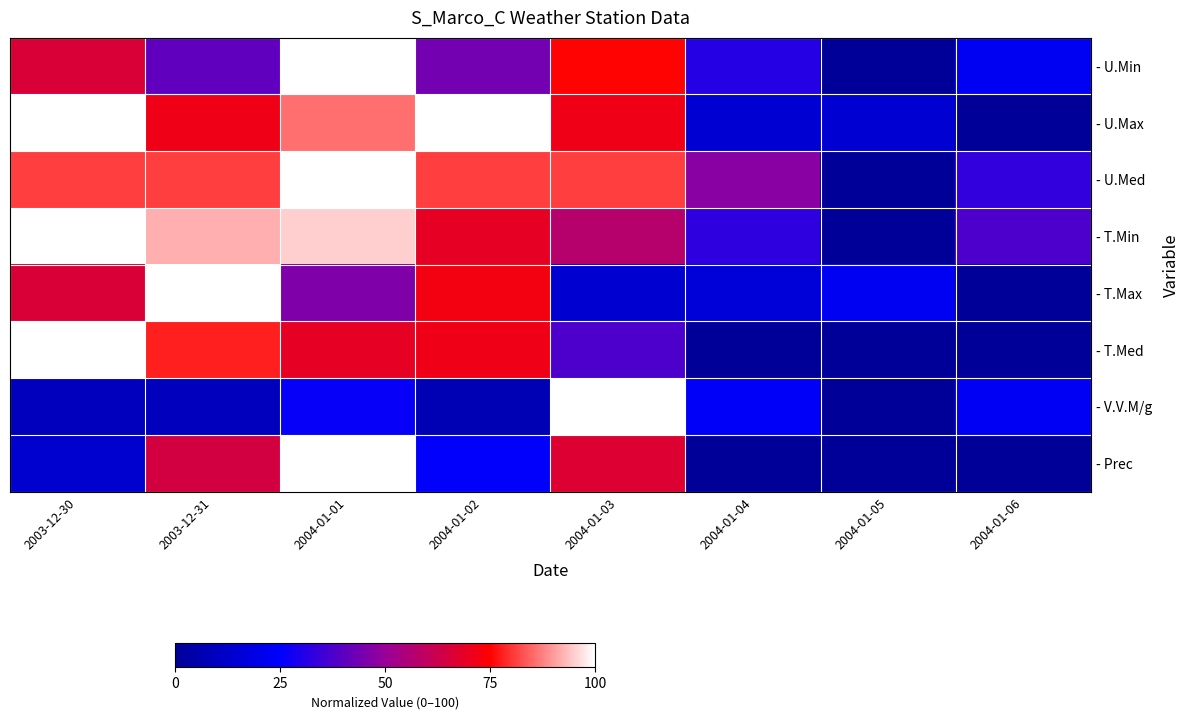

Reading right to left, what are all the values shown in this chart?

- U.Min: 2004-01-06=21.9	2004-01-05=0.0	2004-01-04=31.2	2004-01-03=75.0	2004-01-02=43.8	2004-01-01=100.0	2003-12-31=40.6	2003-12-30=65.6
- U.Max: 2004-01-06=0.0	2004-01-05=14.3	2004-01-04=14.3	2004-01-03=71.4	2004-01-02=100.0	2004-01-01=85.7	2003-12-31=71.4	2003-12-30=100.0
- U.Med: 2004-01-06=33.3	2004-01-05=0.0	2004-01-04=47.6	2004-01-03=81.0	2004-01-02=81.0	2004-01-01=100.0	2003-12-31=81.0	2003-12-30=81.0
- T.Min: 2004-01-06=37.7	2004-01-05=0.0	2004-01-04=32.8	2004-01-03=57.4	2004-01-02=68.9	2004-01-01=95.1	2003-12-31=91.8	2003-12-30=100.0
- T.Max: 2004-01-06=0.0	2004-01-05=22.0	2004-01-04=16.0	2004-01-03=14.0	2004-01-02=72.0	2004-01-01=46.0	2003-12-31=100.0	2003-12-30=66.0
- T.Med: 2004-01-06=0.0	2004-01-05=0.0	2004-01-04=0.0	2004-01-03=37.8	2004-01-02=71.1	2004-01-01=68.9	2003-12-31=77.8	2003-12-30=100.0
- V.V.M/g: 2004-01-06=23.0	2004-01-05=0.0	2004-01-04=24.1	2004-01-03=100.0	2004-01-02=6.9	2004-01-01=26.4	2003-12-31=9.2	2003-12-30=9.2
- Prec: 2004-01-06=0.0	2004-01-05=0.0	2004-01-04=0.0	2004-01-03=66.7	2004-01-02=24.4	2004-01-01=100.0	2003-12-31=64.4	2003-12-30=13.3